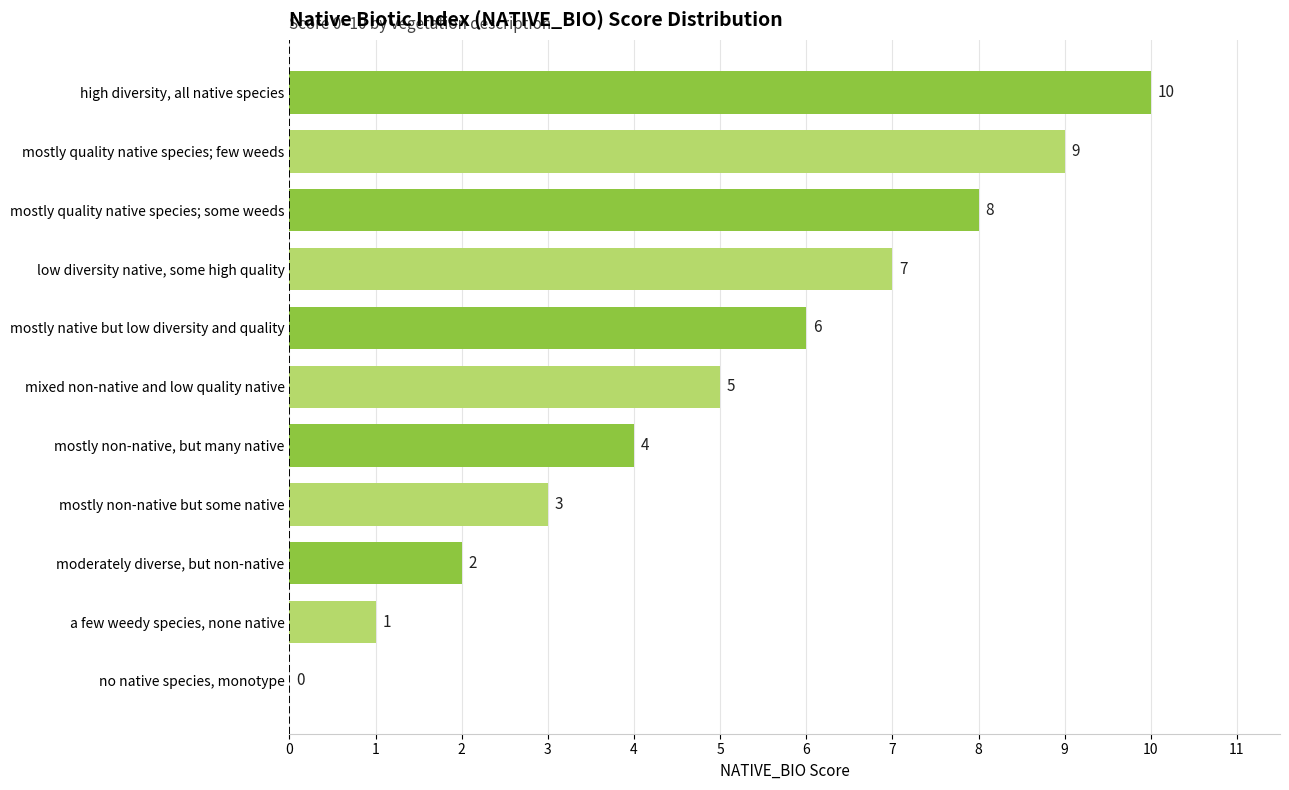

Approximately how many times larger is the value at mixed non-native and low quality native compared to low diversity native, some high quality?

0.7